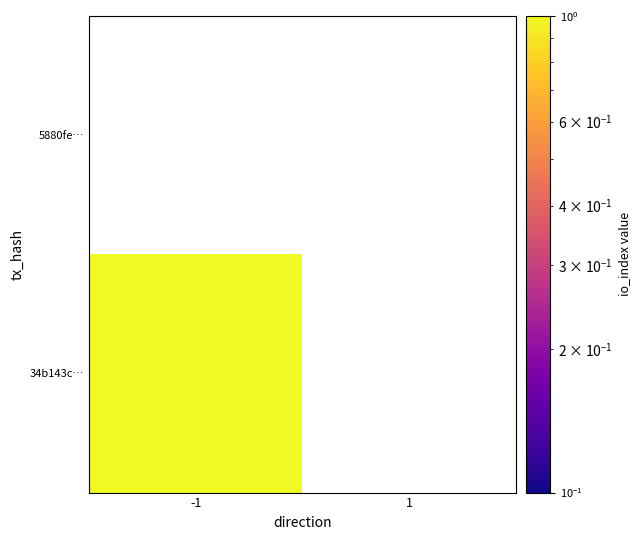

Rank the series by their average value, from lowest to highest.

34b143c59820e079db9149b7a71da7675742081, 5880fe00b784f2a58087dcbaa54d9d055315703